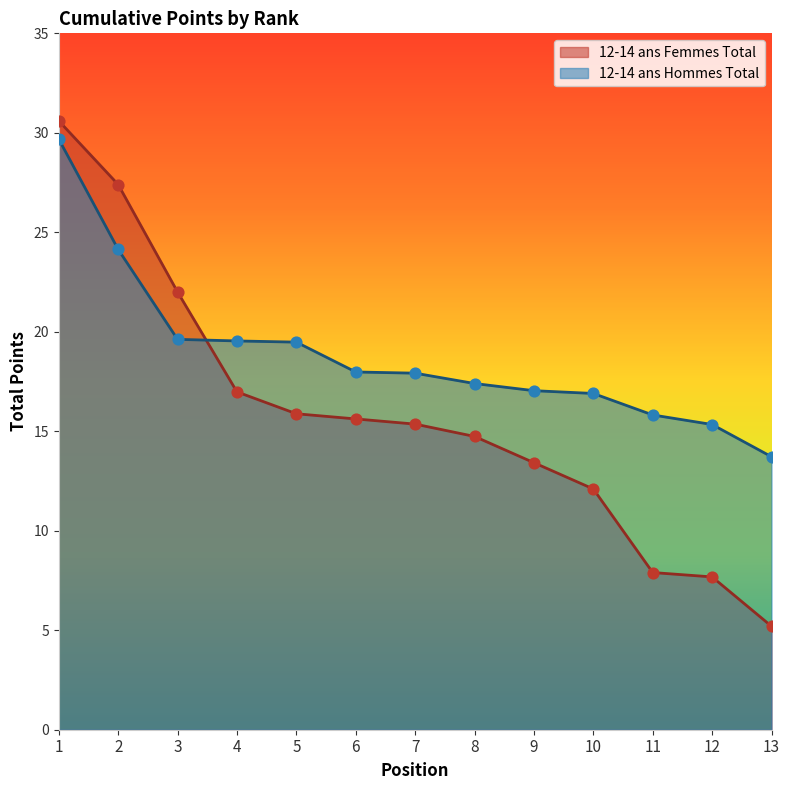

Which series has the largest Y range (max minus min)?

12-14 ans Femmes Total